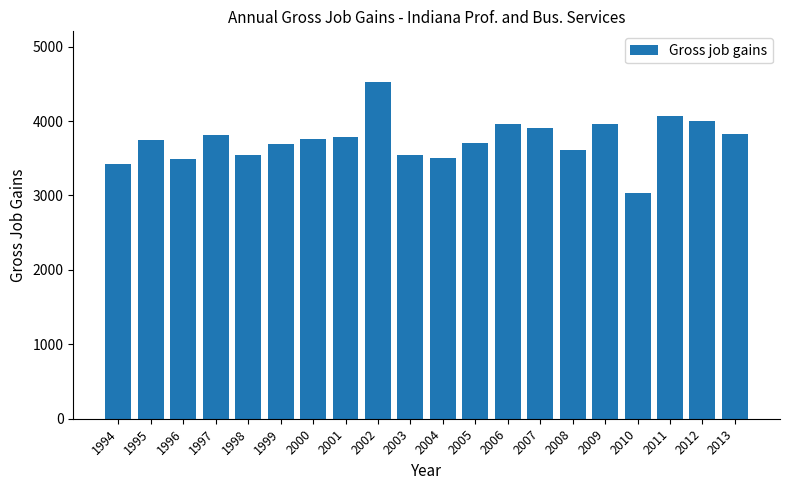

The value at 2013 is 6710. True or false?

False